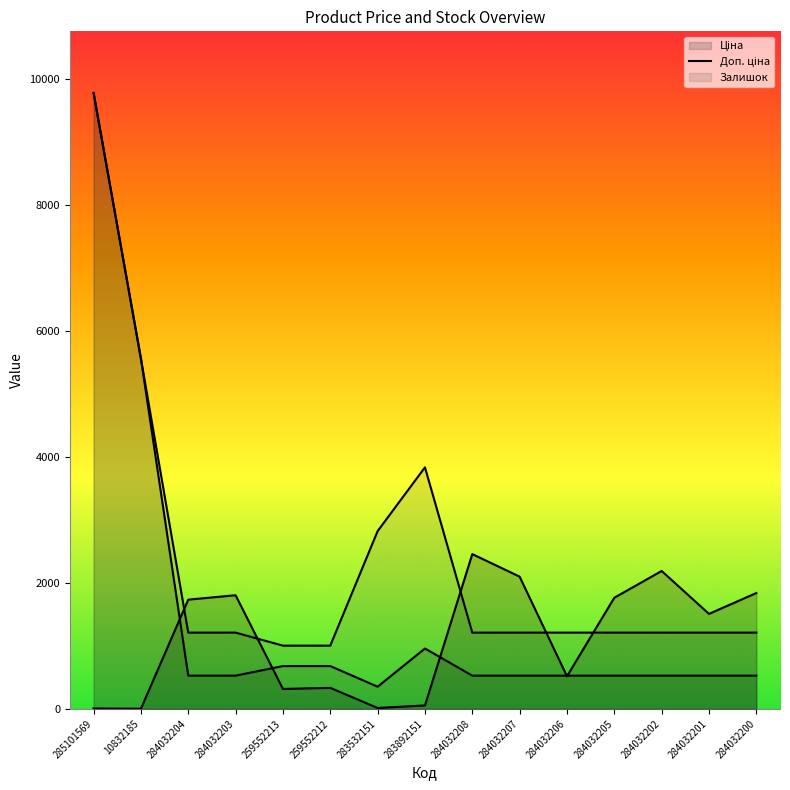

What are all the series names shown in the legend?

Ціна (line), Доп. ціна (line), Залишок (line)